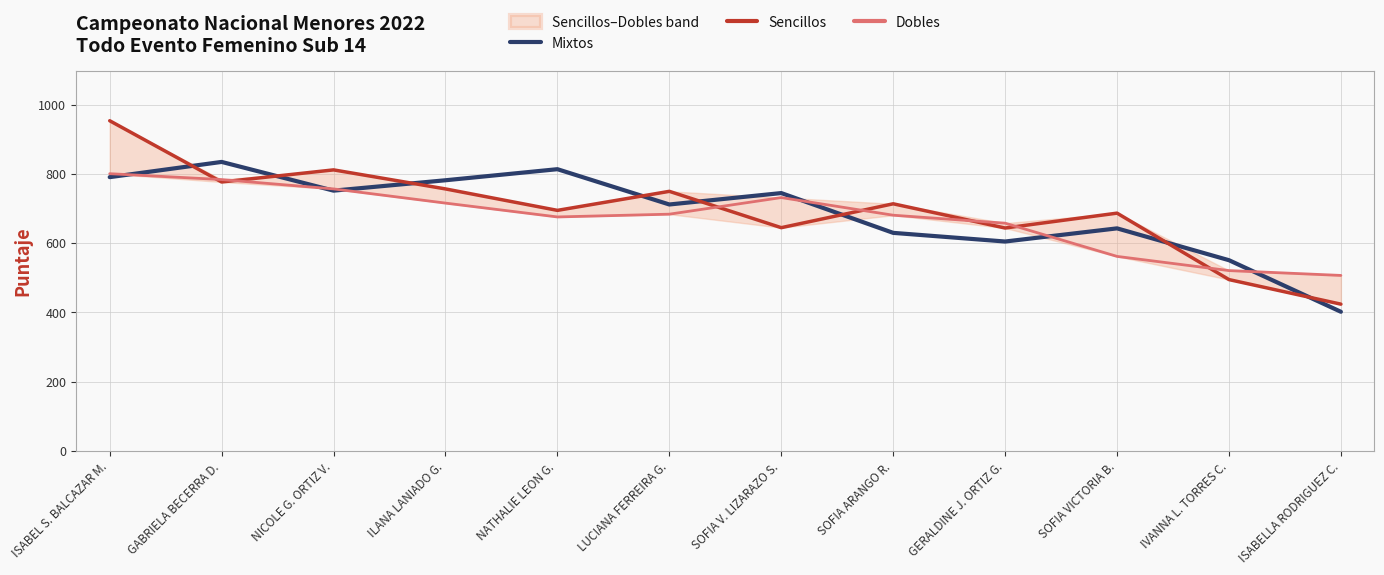

True or false: Dobles and Sencillos intersect in this chart.

True